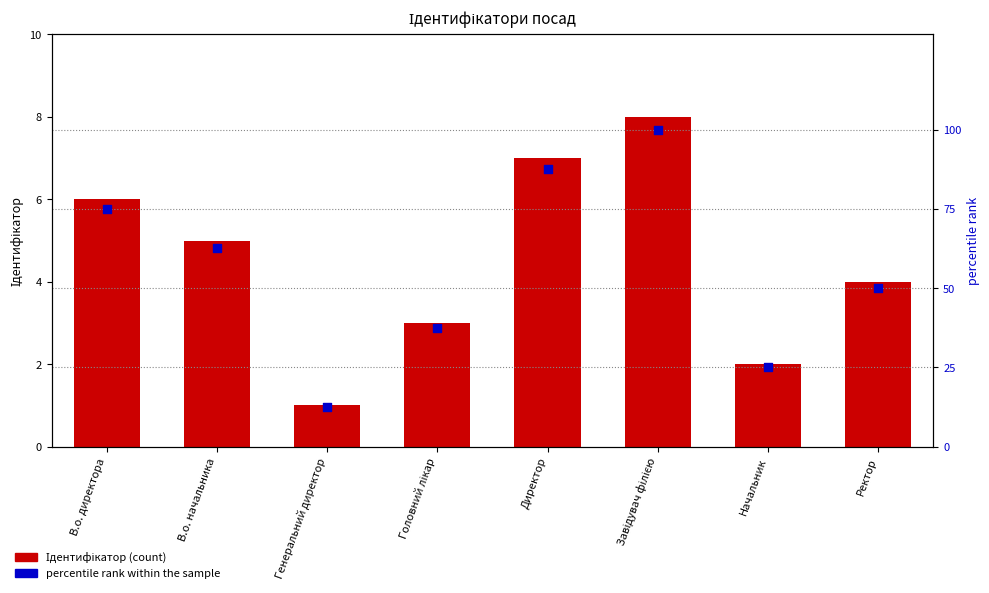

At which category is the sum across all series the highest?

Завідувач філією